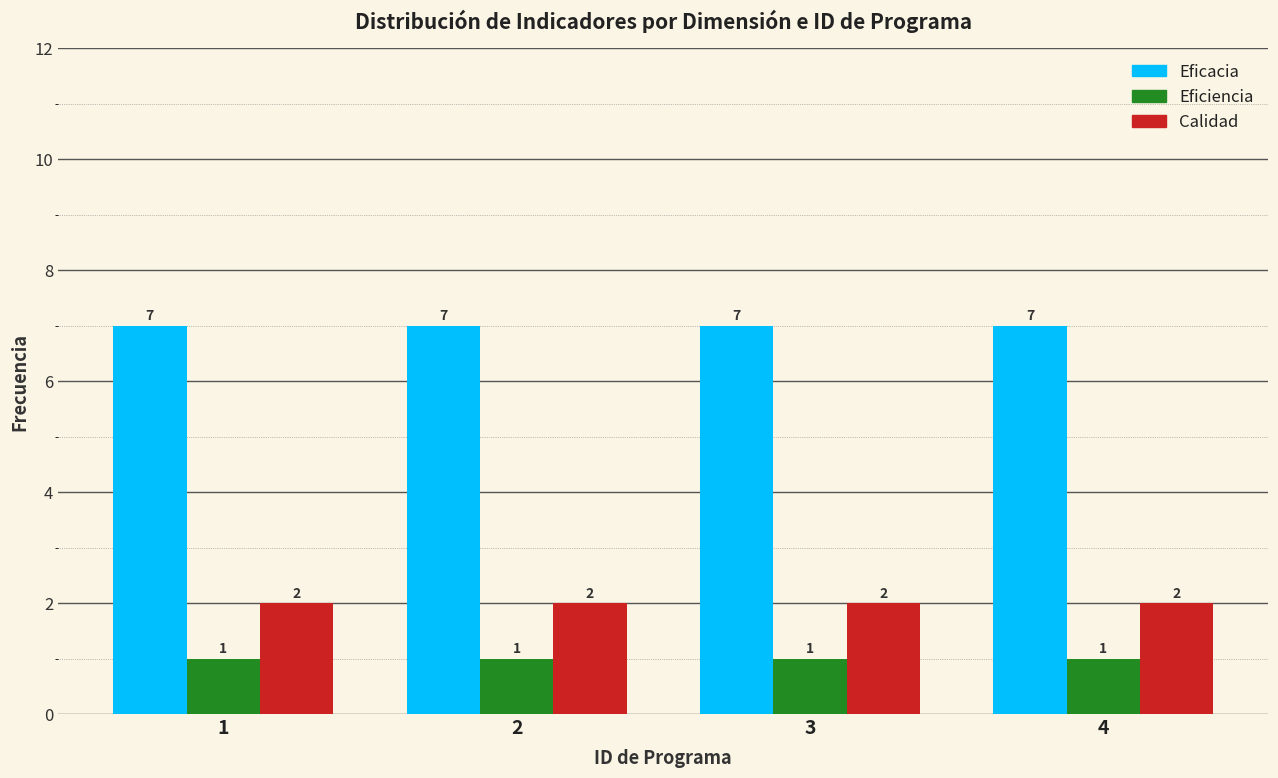

What is the highest value of the Eficacia series?

7